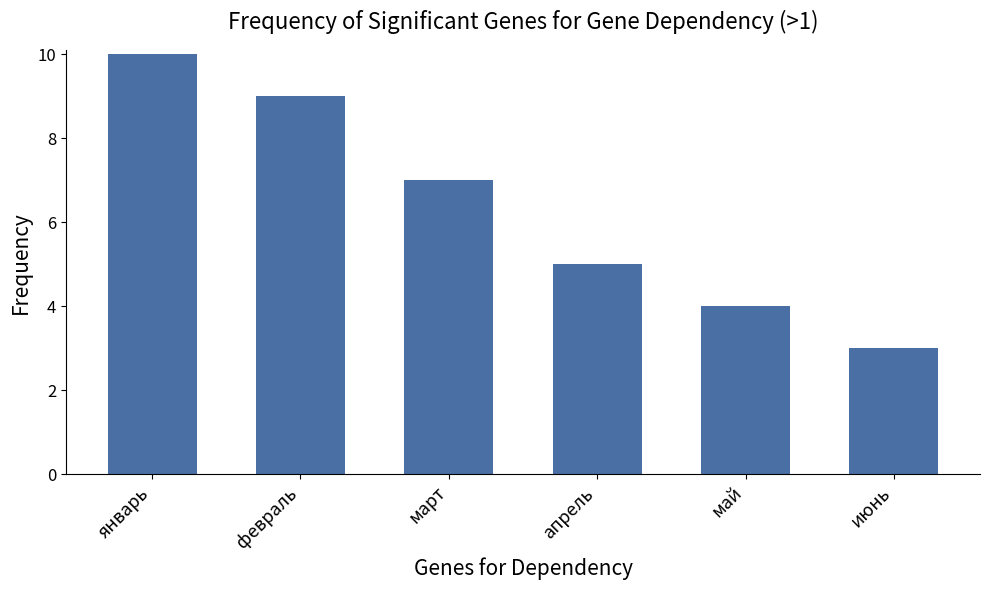

List the labels in order of value, smallest first.

июнь, май, апрель, март, февраль, январь